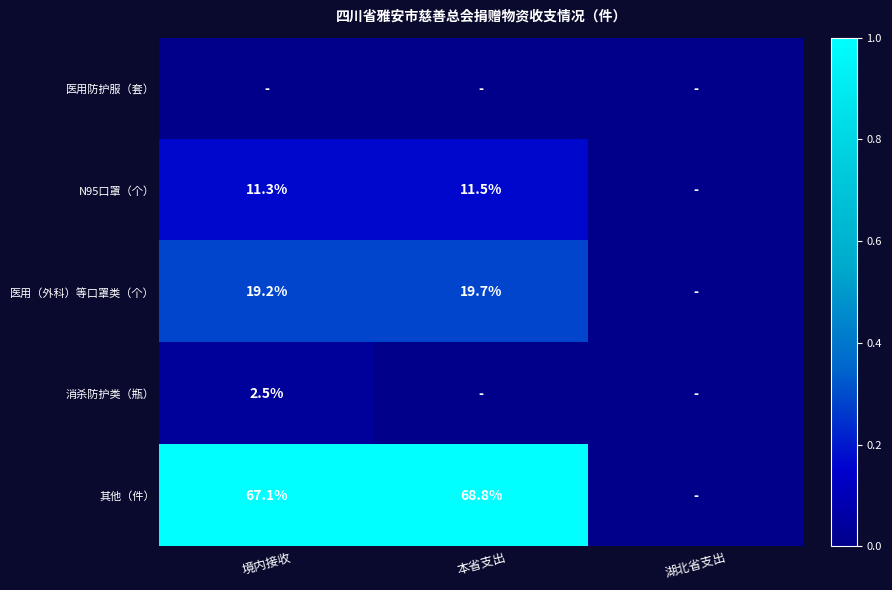

True or false: 医用（外科）等口罩类（个） has a value of 6.5 at 境内接收.

False